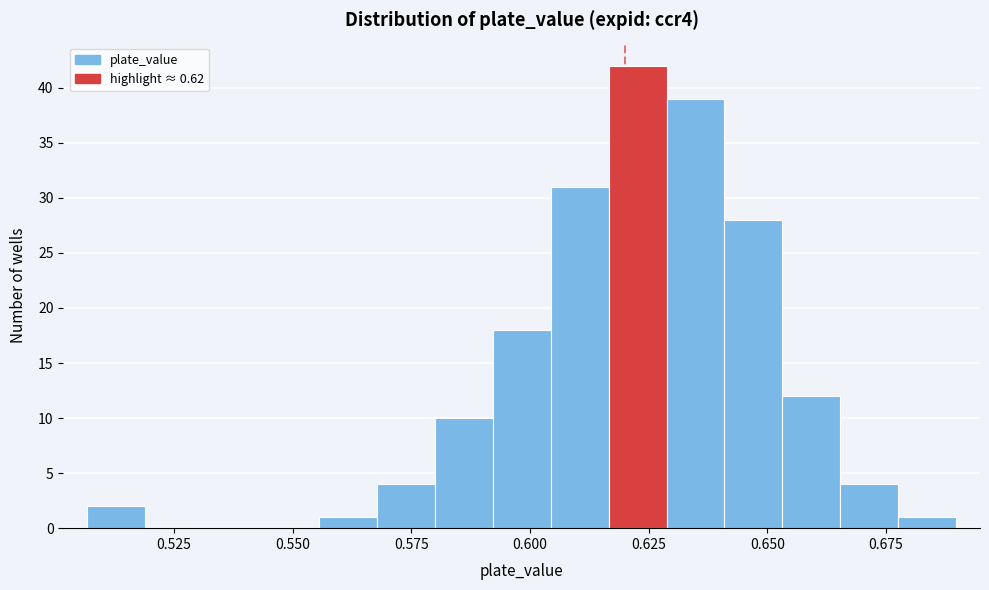

Around what value on the x-axis is the tallest bar? Give the approximate position of its centre, as read against the axis.

0.625